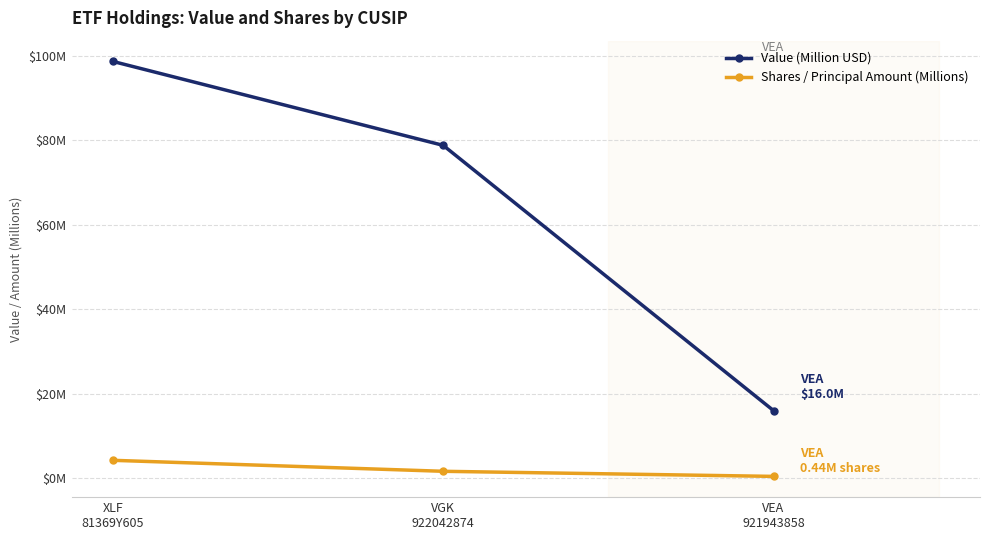

Reading left to right, list all the values displayed in this chart.

Value (Million USD): XLF
81369Y605=98.7	VGK
922042874=78.8	VEA
921943858=16.0
Shares / Principal Amount (Millions): XLF
81369Y605=4.2	VGK
922042874=1.6	VEA
921943858=0.4